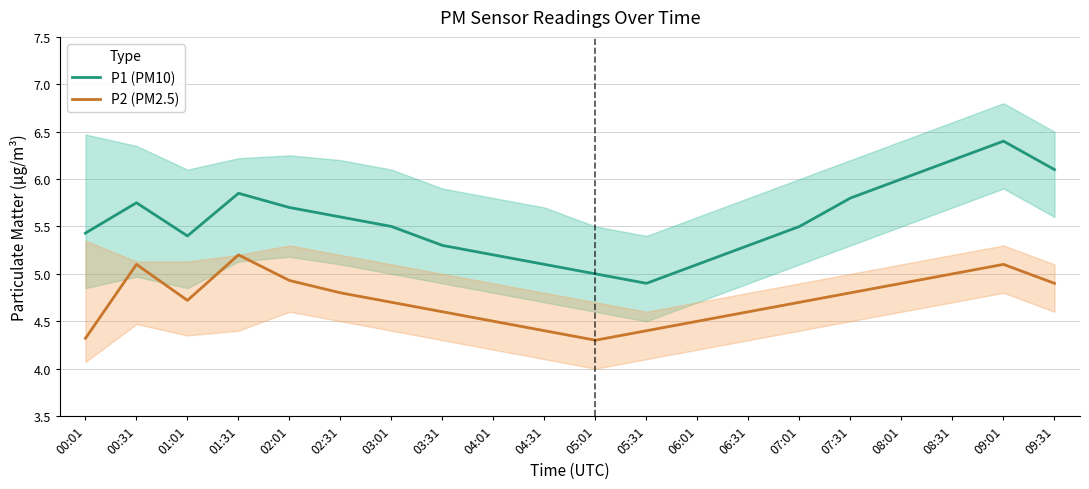

In P1 (PM10), how many points are higher than both neighbors (excluding endpoints)?

3